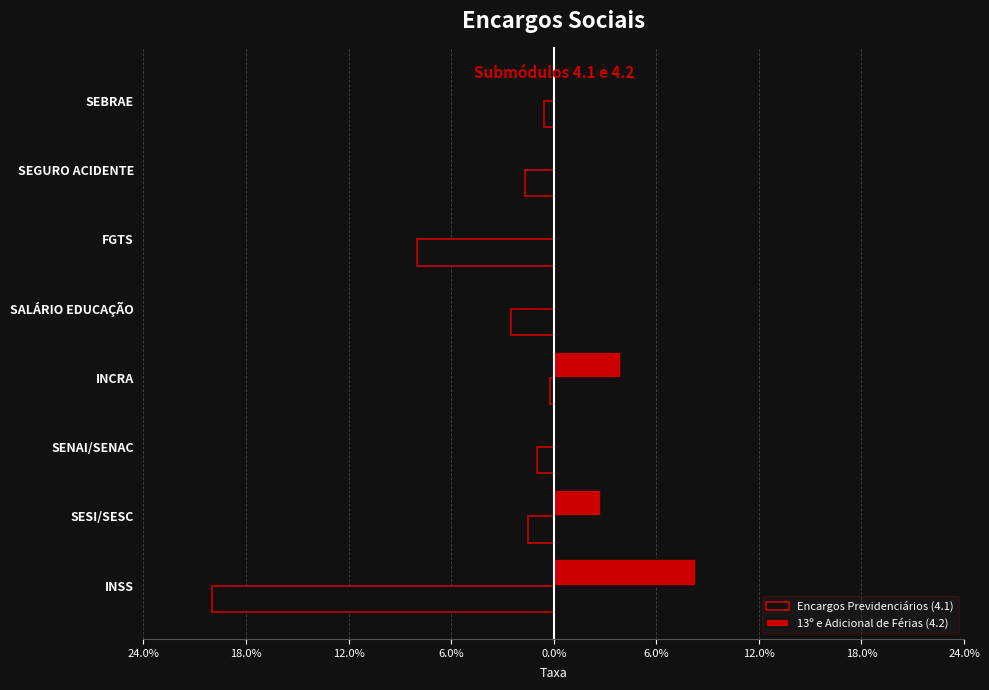

Count the number of categories in the chart.

8